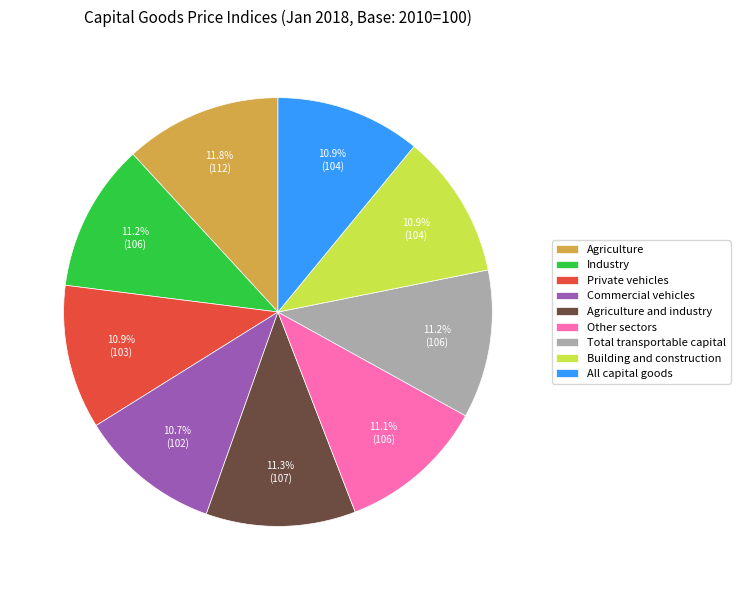

To the nearest percent, what percentage of the pie is Agriculture and industry?

11%